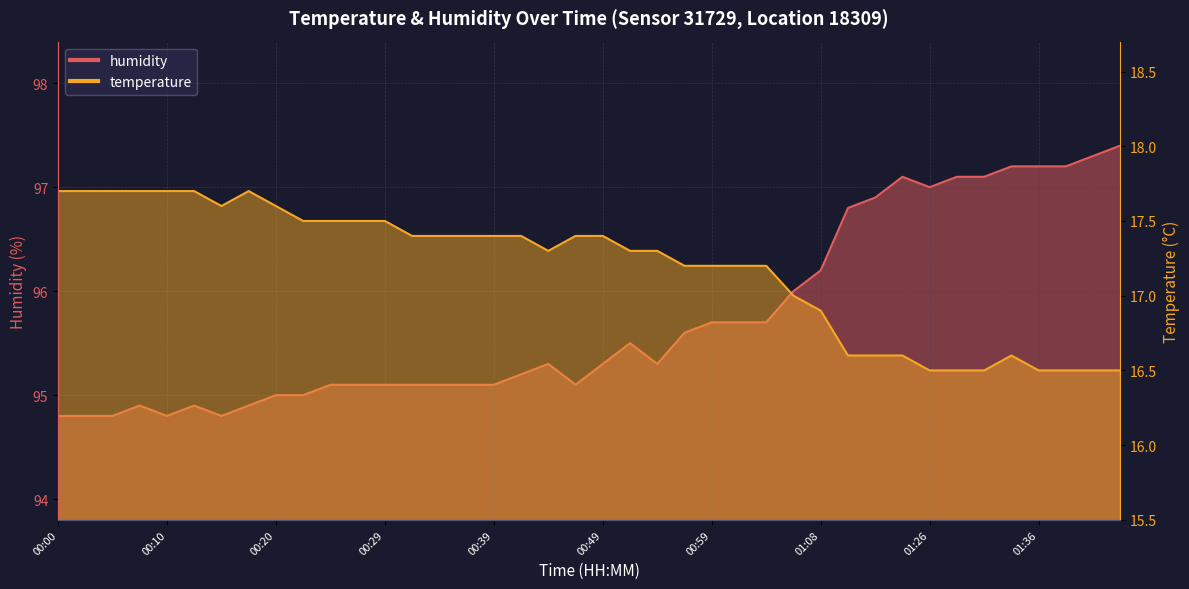

Reading left to right, extract all data points from this chart.

temperature: 00:00=17.7	00:03=17.7	00:05=17.7	00:07=17.7	00:10=17.7	00:12=17.7	00:15=17.6	00:17=17.7	00:20=17.6	00:22=17.5	00:24=17.5	00:27=17.5	00:29=17.5	00:32=17.4	00:34=17.4	00:37=17.4	00:39=17.4	00:41=17.4	00:44=17.3	00:46=17.4	00:49=17.4	00:51=17.3	00:54=17.3	00:56=17.2	00:59=17.2	01:01=17.2	01:03=17.2	01:06=17.0	01:08=16.9	01:19=16.6	01:21=16.6	01:23=16.6	01:26=16.5	01:29=16.5	01:31=16.5	01:34=16.6	01:36=16.5	01:39=16.5	01:41=16.5	01:43=16.5
humidity: 00:00=94.8	00:03=94.8	00:05=94.8	00:07=94.9	00:10=94.8	00:12=94.9	00:15=94.8	00:17=94.9	00:20=95.0	00:22=95.0	00:24=95.1	00:27=95.1	00:29=95.1	00:32=95.1	00:34=95.1	00:37=95.1	00:39=95.1	00:41=95.2	00:44=95.3	00:46=95.1	00:49=95.3	00:51=95.5	00:54=95.3	00:56=95.6	00:59=95.7	01:01=95.7	01:03=95.7	01:06=96.0	01:08=96.2	01:19=96.8	01:21=96.9	01:23=97.1	01:26=97.0	01:29=97.1	01:31=97.1	01:34=97.2	01:36=97.2	01:39=97.2	01:41=97.3	01:43=97.4